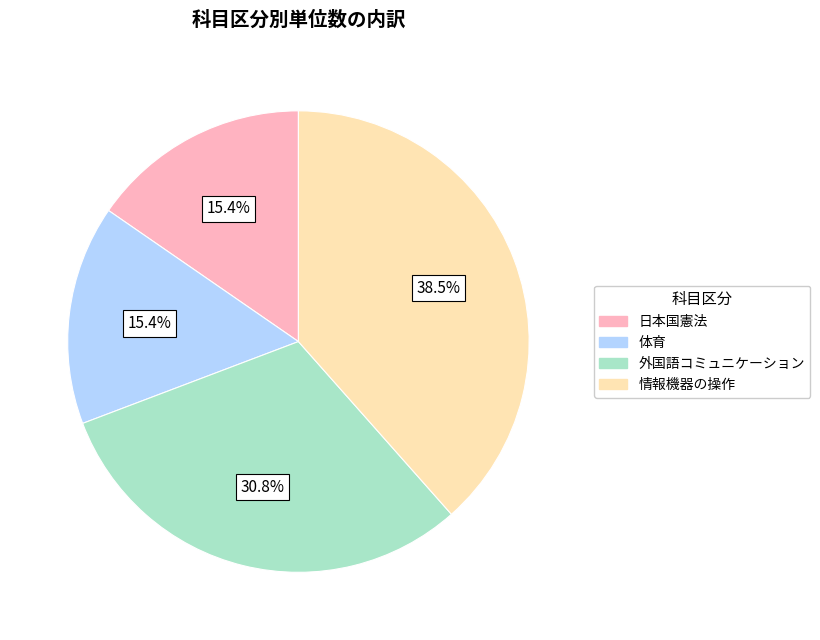

Do 日本国憲法 and 外国語コミュニケーション together represent more than half of the pie?

No